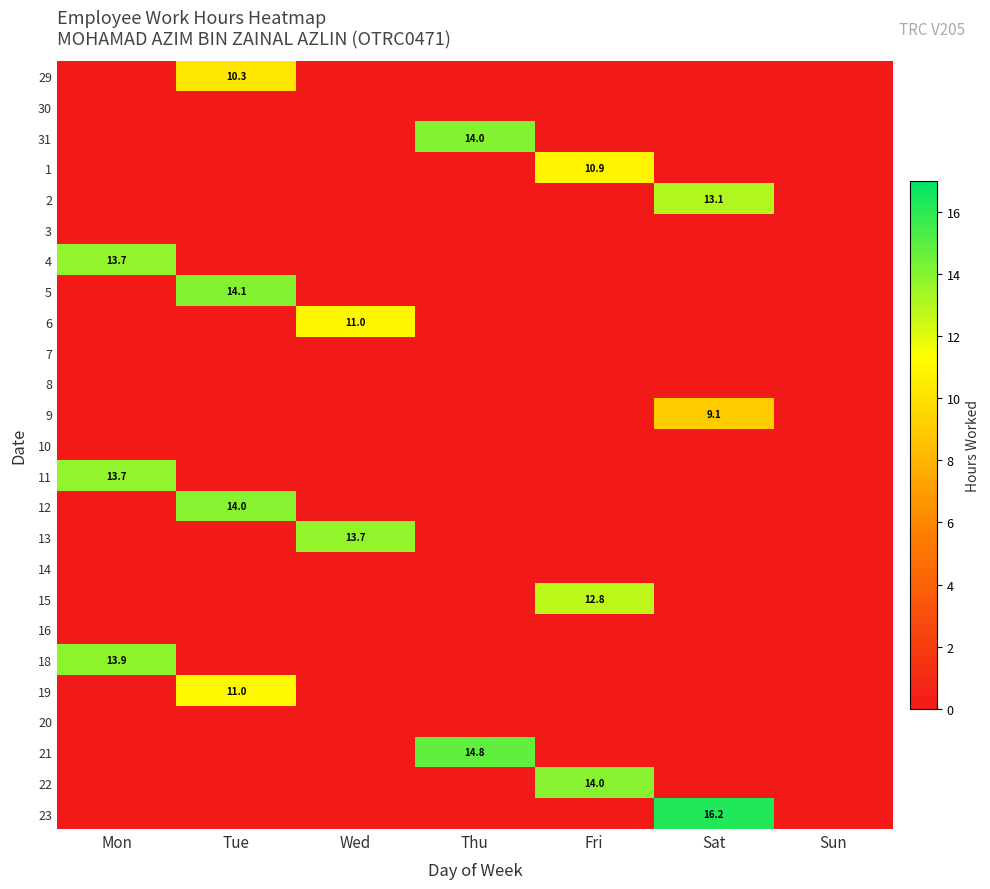

True or false: 4 has a value of 13.7 at Mon.

True